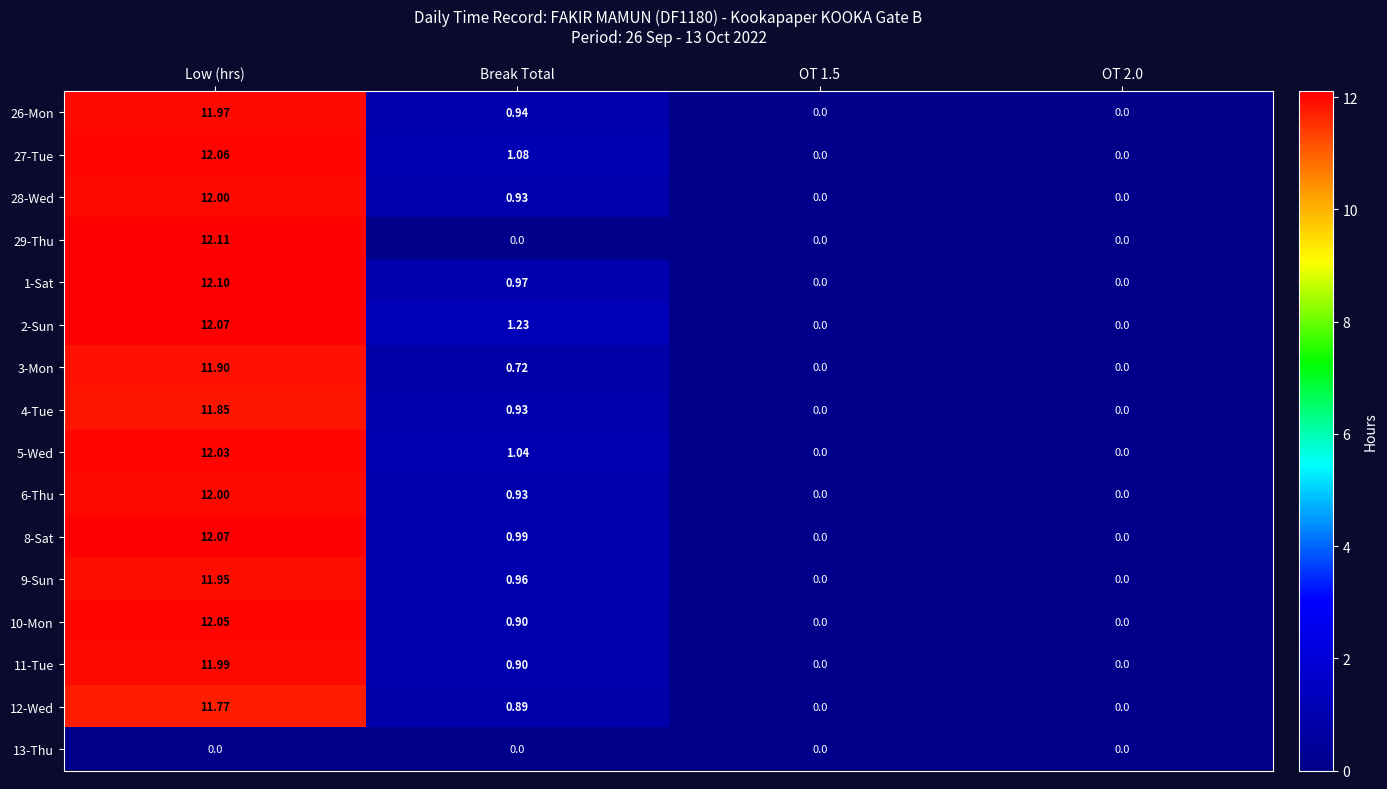

Which category has the highest value across all series?

Low (hrs)